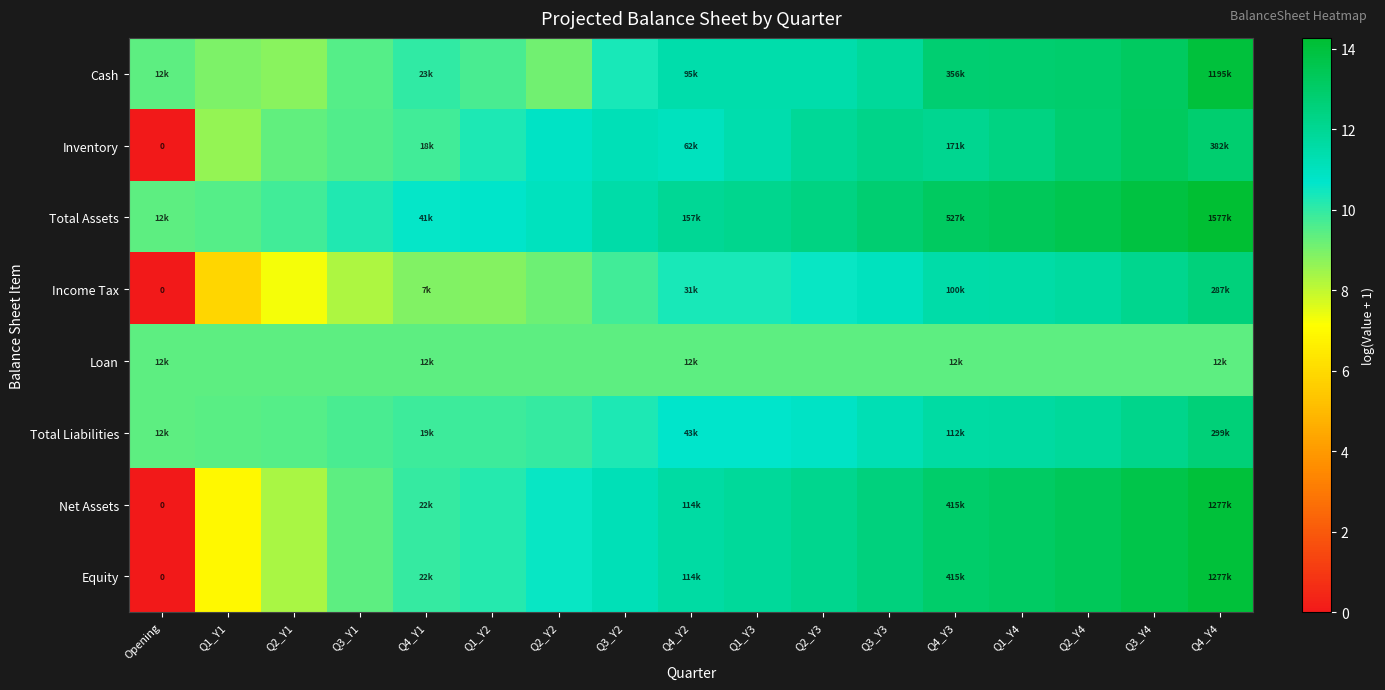

Between Q3_Y1 and Q3_Y2, which is larger?

Q3_Y2